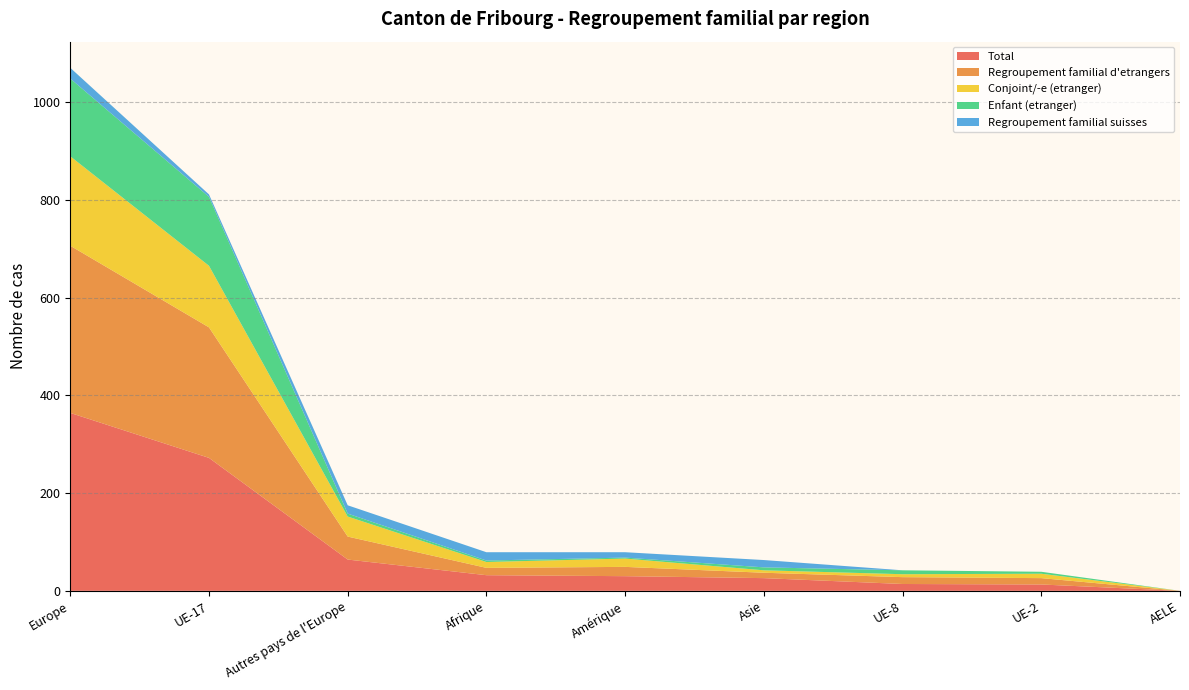

Reading left to right, list all the values displayed in this chart.

Total: 364	272	64	32	30	26	14	13	0
Regroupement familial d'etrangers: 342	267	47	15	19	11	14	13	0
Conjoint/-e (etranger): 183	126	41	12	17	5	6	9	0
Enfant (etranger): 159	141	6	3	2	6	8	4	0
Regroupement familial suisses: 22	5	17	17	11	15	0	0	0